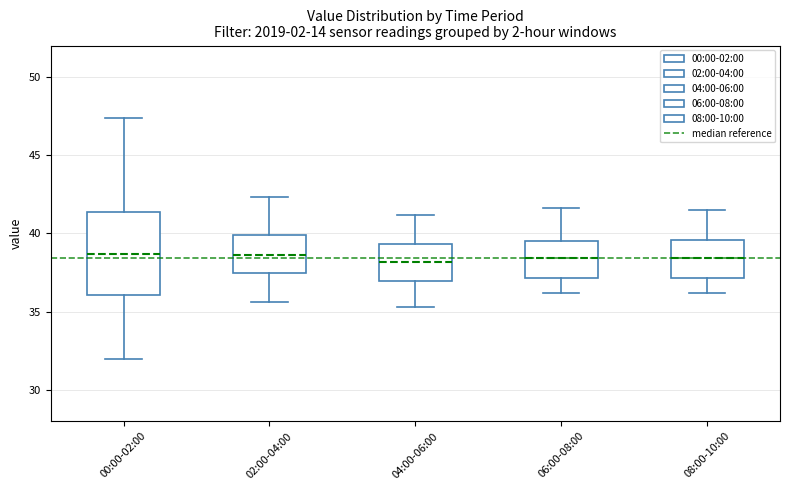

Where does the lower whisker of the box for 02:00-04:00 end on the y-axis? The values are not printed on the chart, so give them approximately, as read against the axis.

35.5